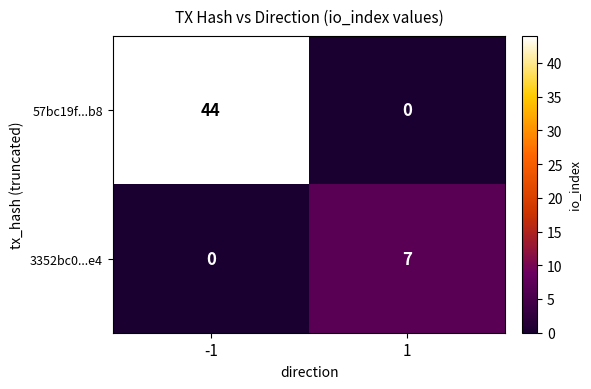

Which series has the largest total across all categories?

57bc19f...b8